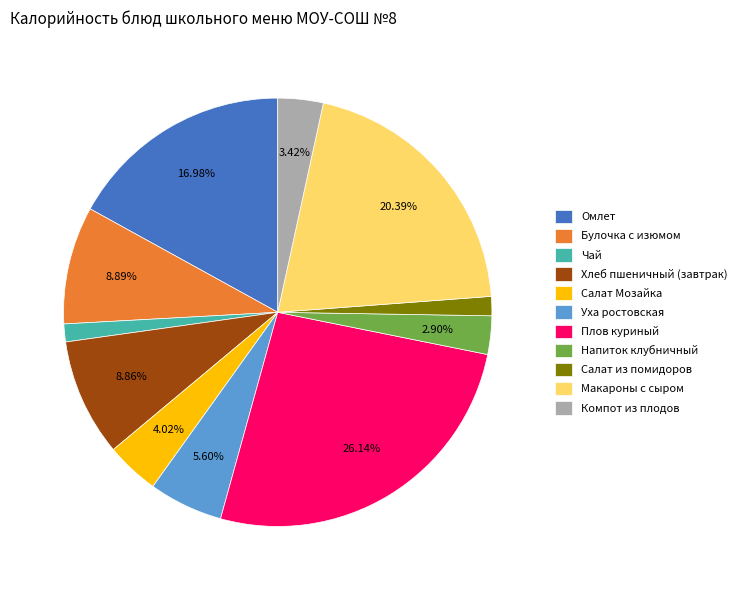

What is the largest slice in the pie chart?

Плов куриный